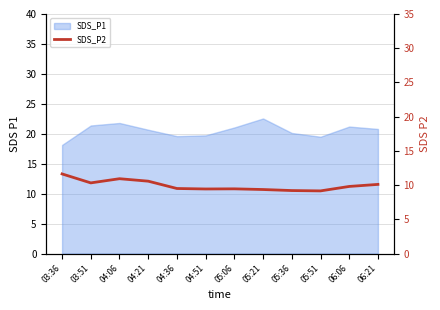

Does the chart display data point markers on the line(s)?

No